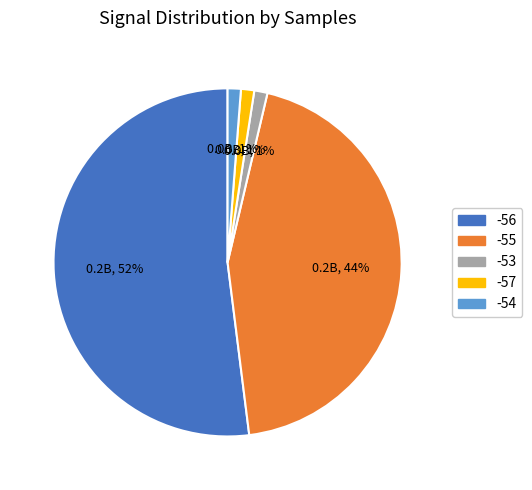

How many slices are in this pie chart?

5